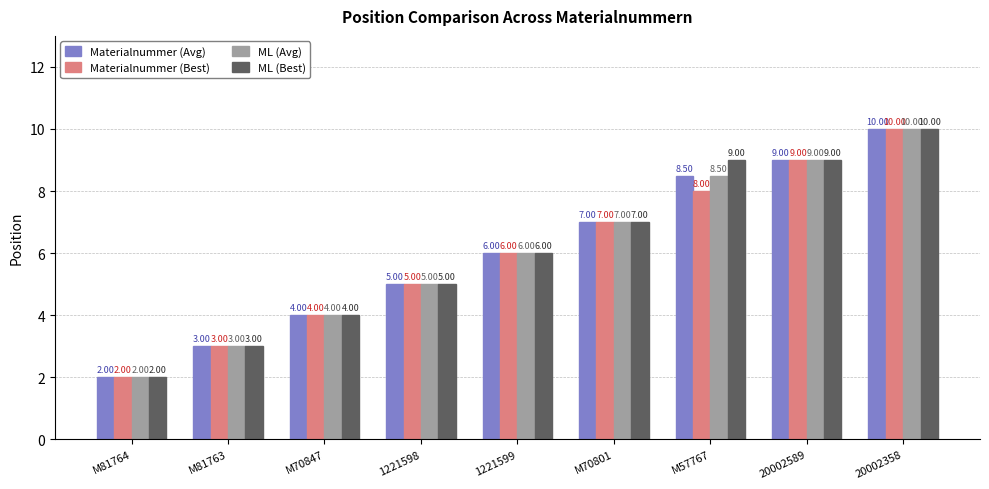

At which category is the sum across all series the highest?

20002358